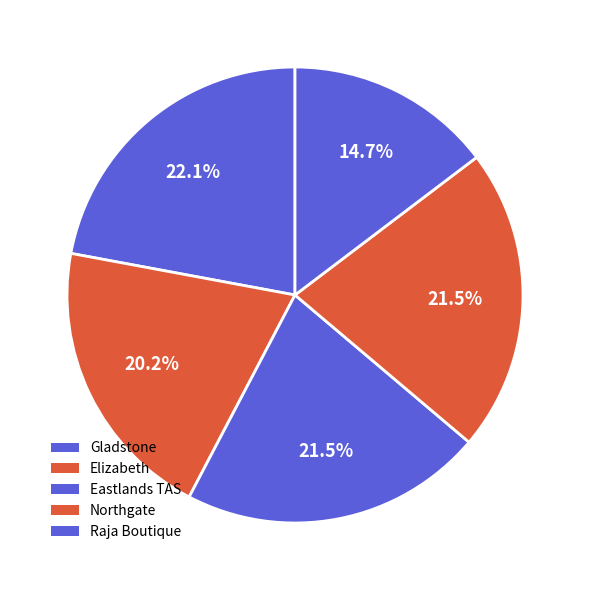

Which category has the smallest portion of the pie?

Raja Boutique